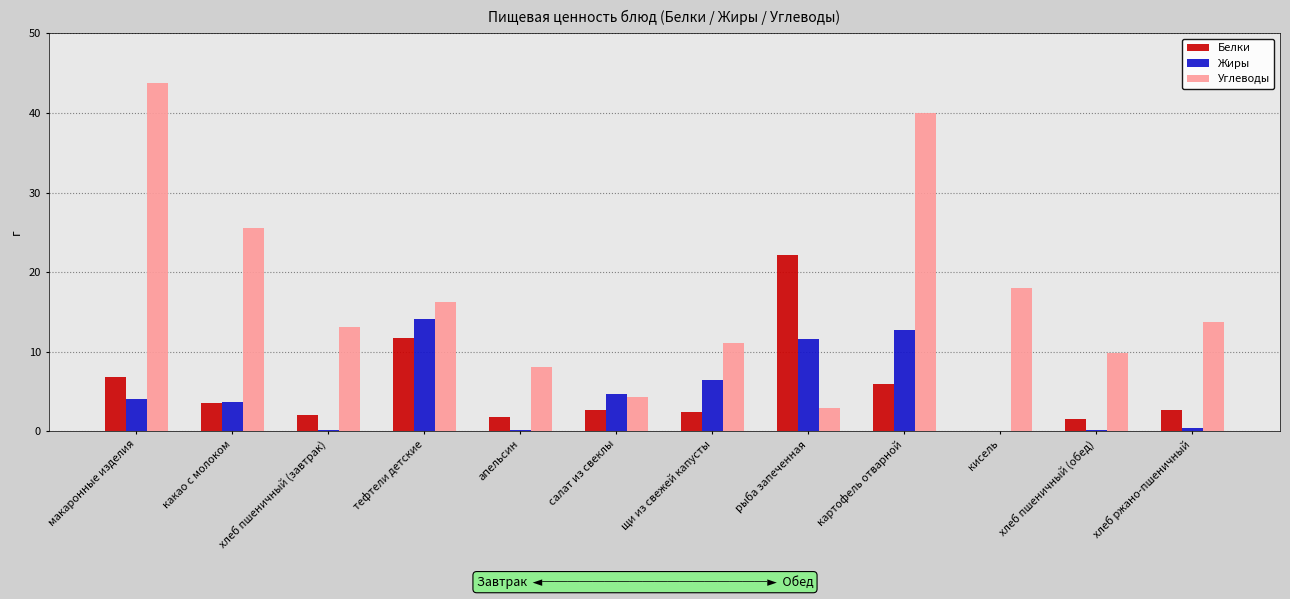

Count the number of categories in the chart.

12